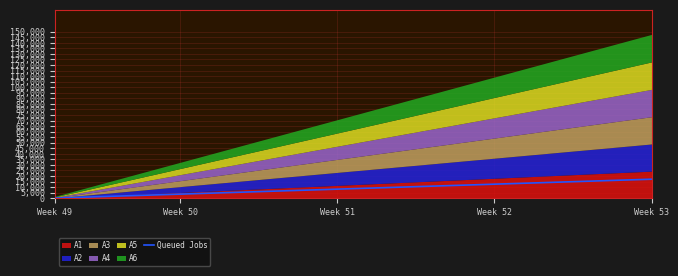

What is the maximum value for Queued Jobs?

17136.0